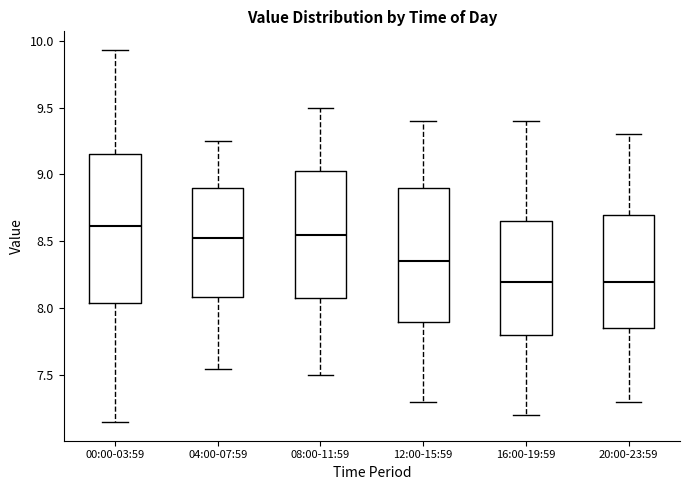

Where is the lower edge of the box for 00:00-03:59 on the y-axis? The values are not printed on the chart, so give them approximately, as read against the axis.

8.05